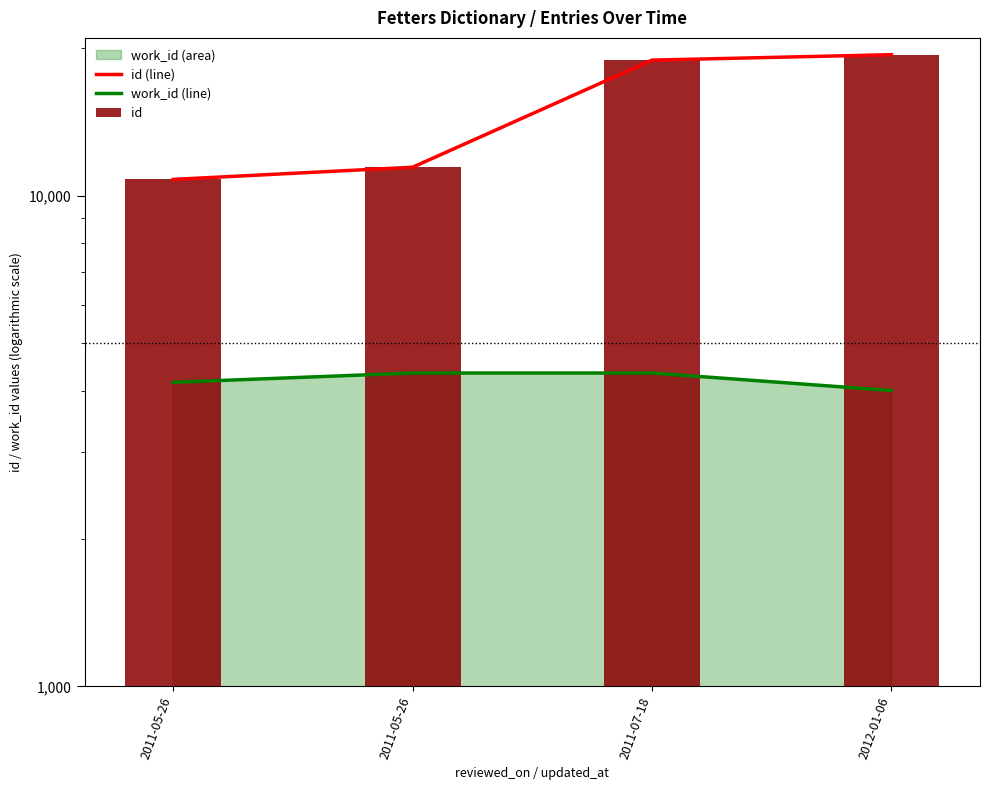

Is the value of work_id (line) at 2011-05-26 greater than the value of id at 2011-05-26?

No